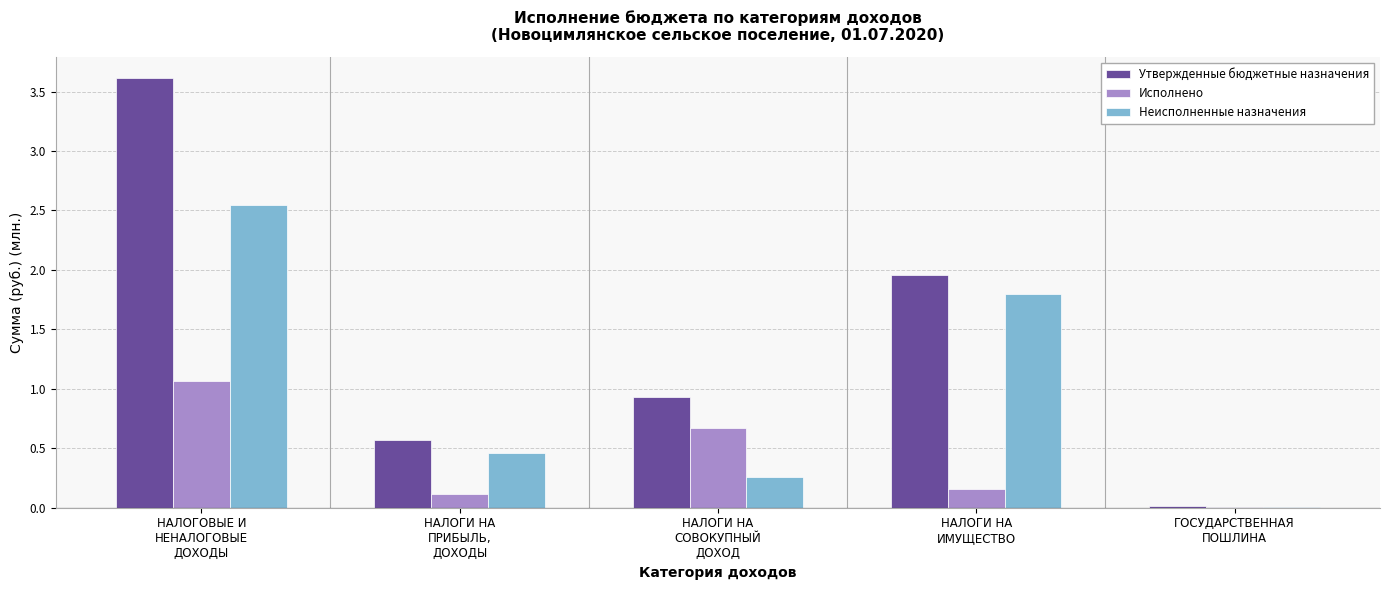

Which series has the largest total across all categories?

Утвержденные бюджетные назначения